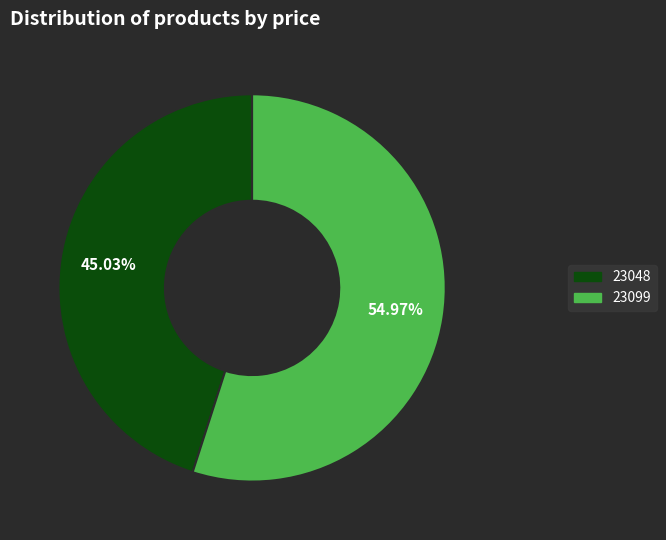

What is the ratio of the value at 23099 to the value at 23048?

1.2